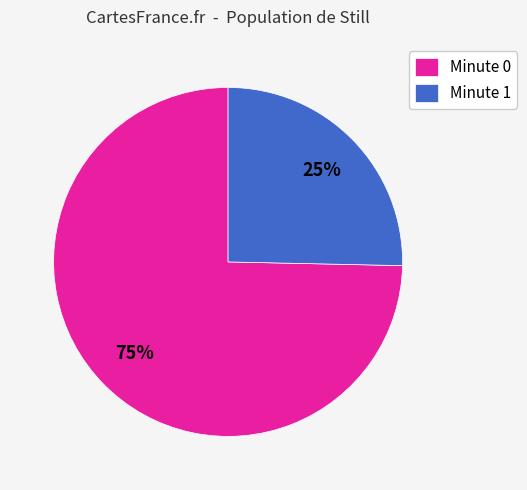

How many slices are in this pie chart?

2